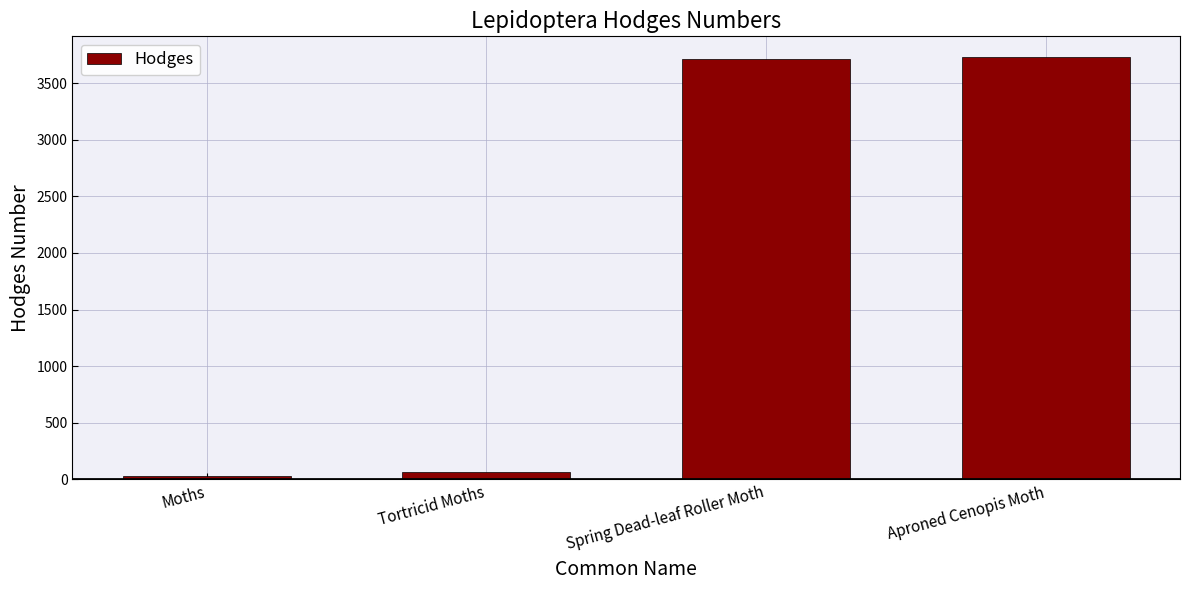

What is the average value?

1883.5